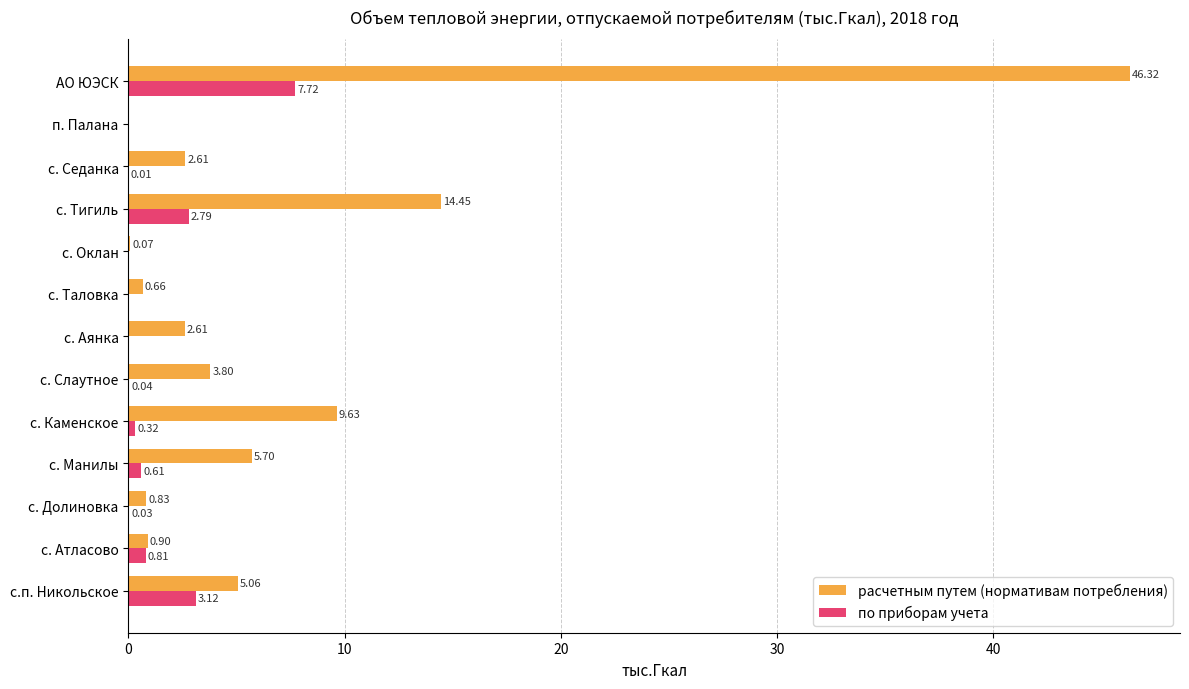

At which category does the chart reach its peak across all series?

АО ЮЭСК